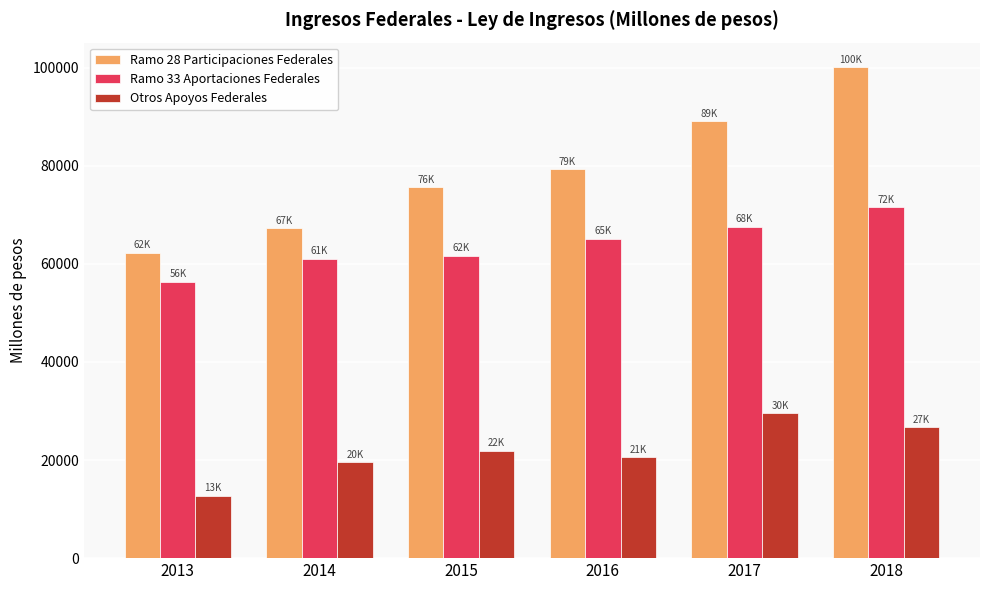

Reading right to left, list all the values displayed in this chart.

Ramo 28 Participaciones Federales: 2018=100121.0	2017=89121.2	2016=79323.0	2015=75602.4	2014=67230.5	2013=62277.5
Ramo 33 Aportaciones Federales: 2018=71522.4	2017=67540.6	2016=65117.5	2015=61687.2	2014=61017.4	2013=56356.9
Otros Apoyos Federales: 2018=26711.2	2017=29583.2	2016=20614.5	2015=21863.5	2014=19553.0	2013=12725.8